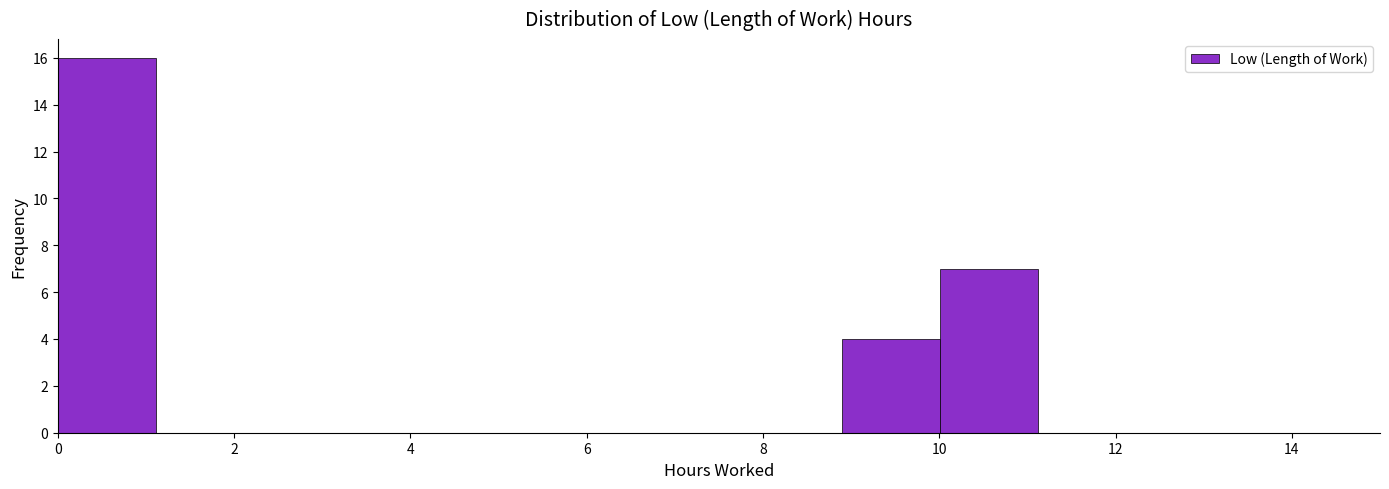

Reading left to right, transcribe this chart: for each bar, give the range it covers on the x-axis and its height. Neither the bar edges nor the heights are printed on the chart, so give them approximately, as read against the axes.

0.0 to 1.2: 16
1.2 to 2.2: 0
2.2 to 3.4: 0
3.4 to 4.4: 0
4.4 to 5.6: 0
5.6 to 6.6: 0
6.6 to 7.8: 0
7.8 to 8.8: 0
8.8 to 10.0: 4
10.0 to 11.2: 7